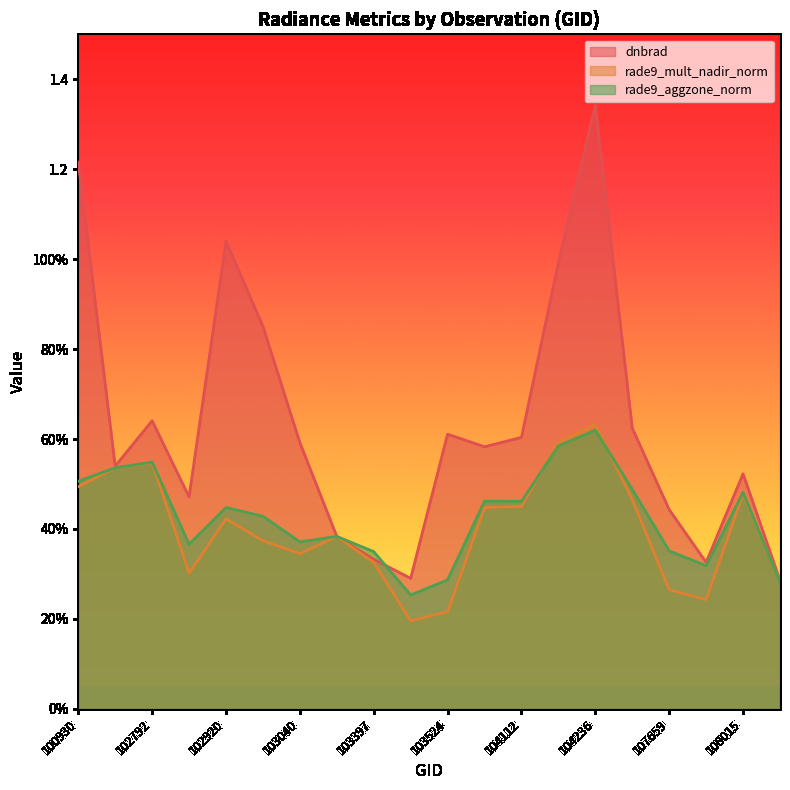

Between which two adjacent categories do dnbrad and rade9_aggzone_norm first intersect?

103040 and 103279